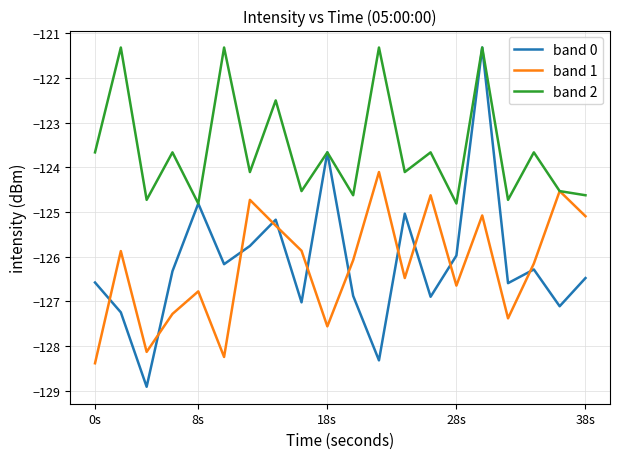

What is the maximum value shown in the chart?

-121.3